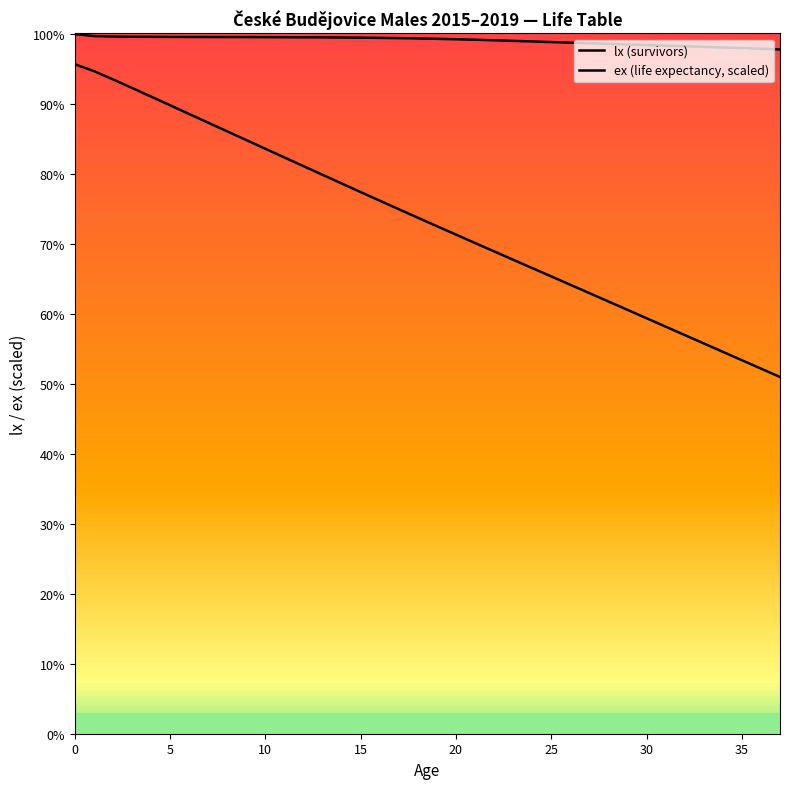

Between 30 and 17, which is larger?

17